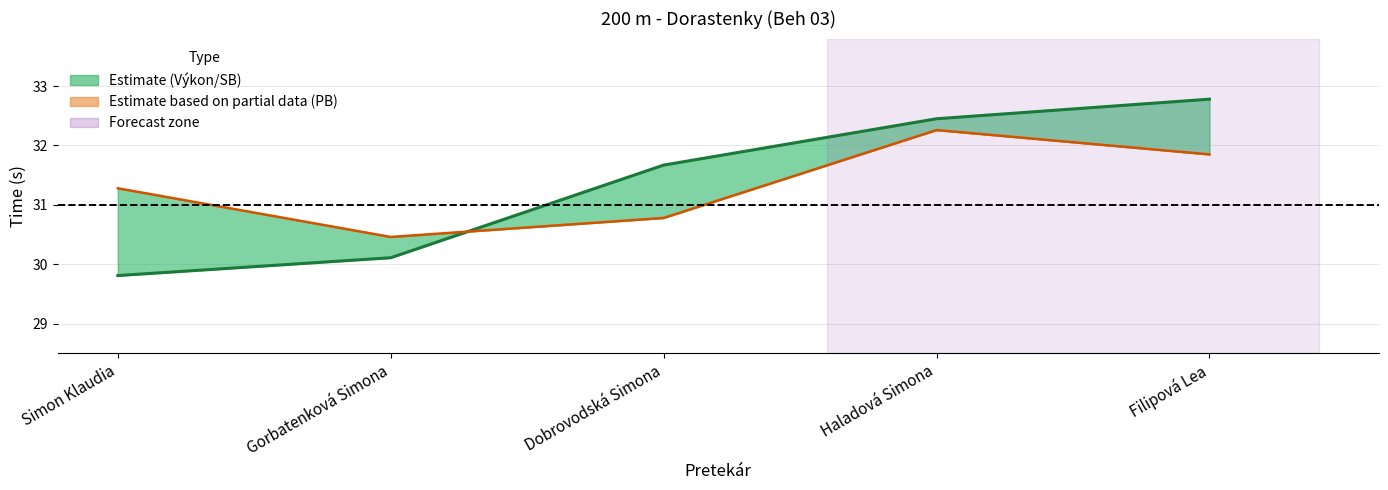

Which category has the highest value in the PB/SB mean series?

Haladová Simona